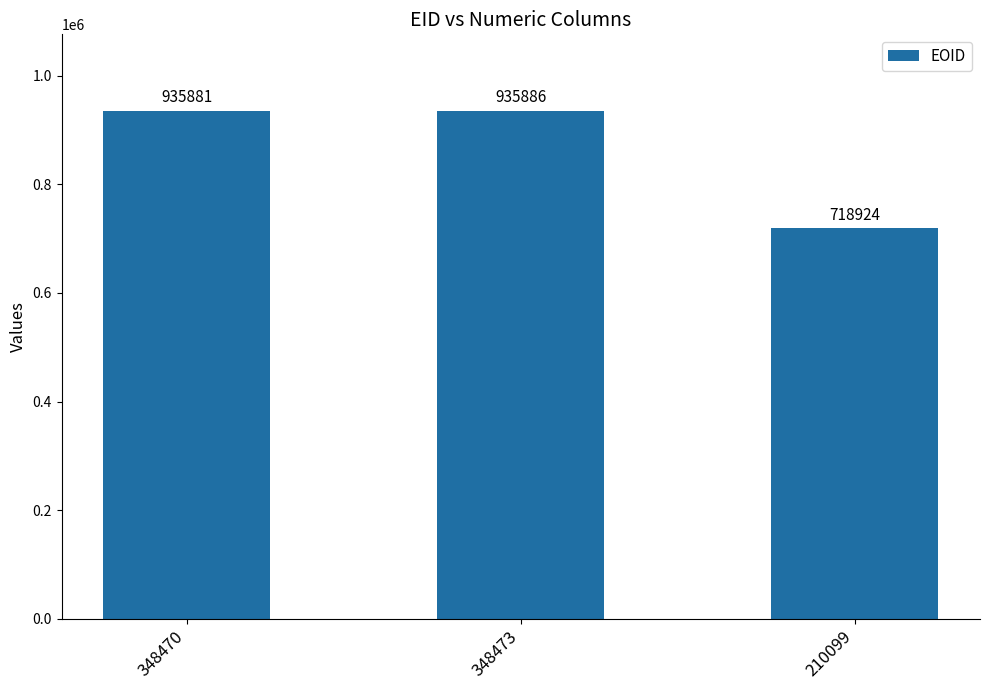

What is the change in value from 348473 to 210099?

-216962